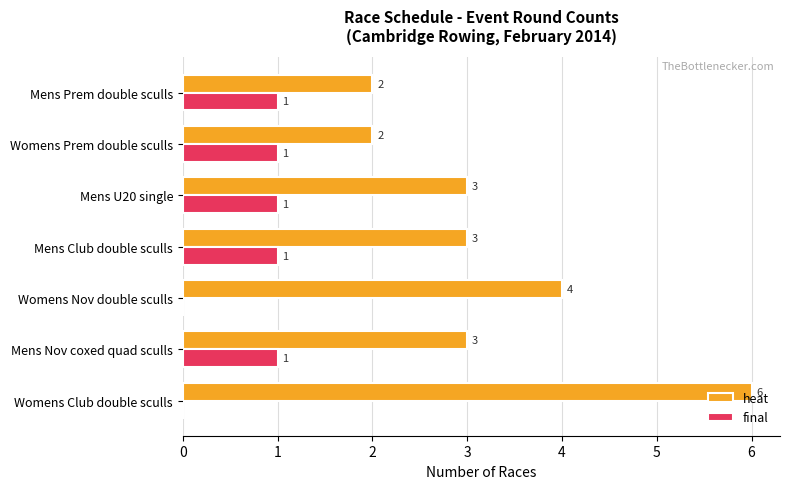

Which series changed the most between Mens U20 single and Mens Prem double sculls?

heat